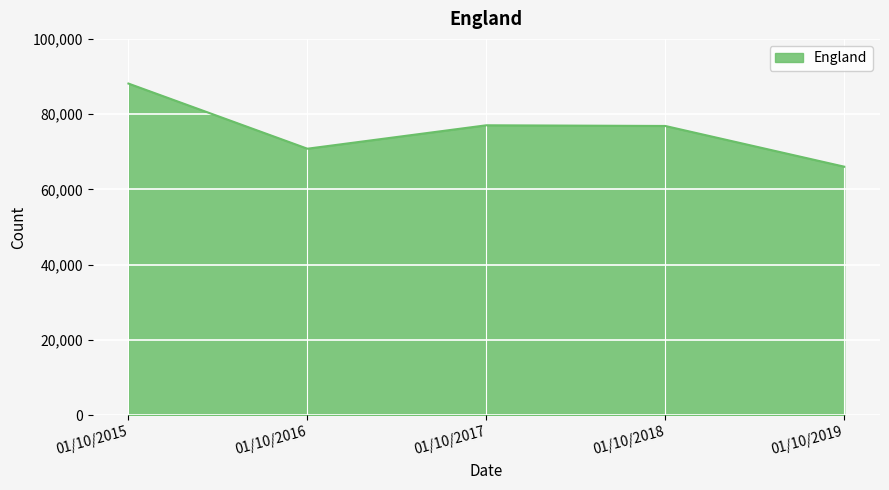

The value at 01/10/2019 is 23873. True or false?

False